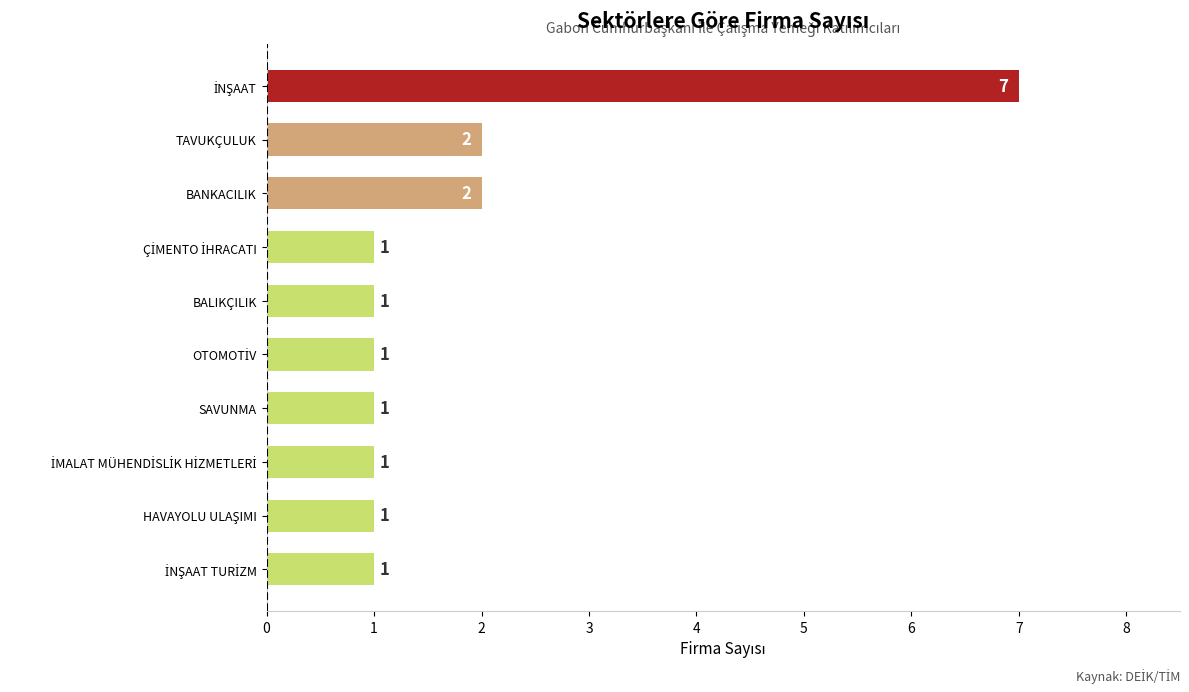

What is the maximum value shown in the chart?

7